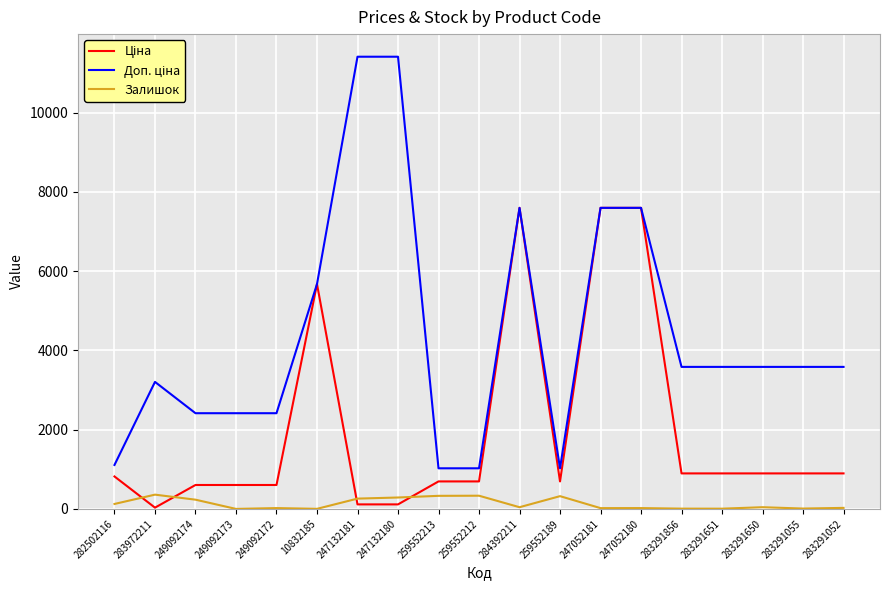

What is the maximum value shown in the chart?

11410.0